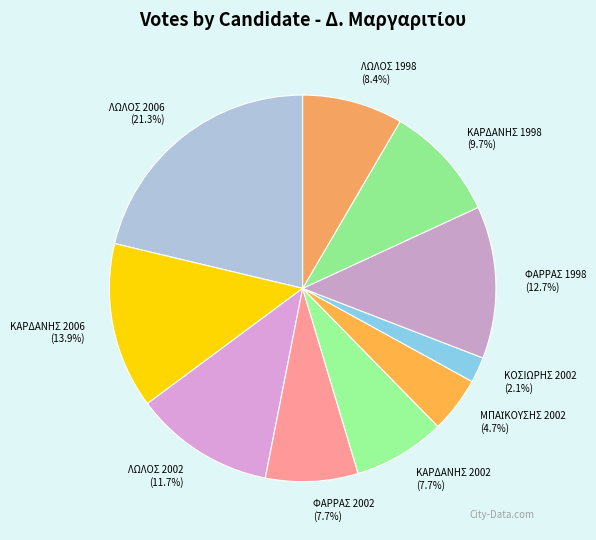

What is the largest slice in the pie chart?

ΛΩΛΟΣ 2006